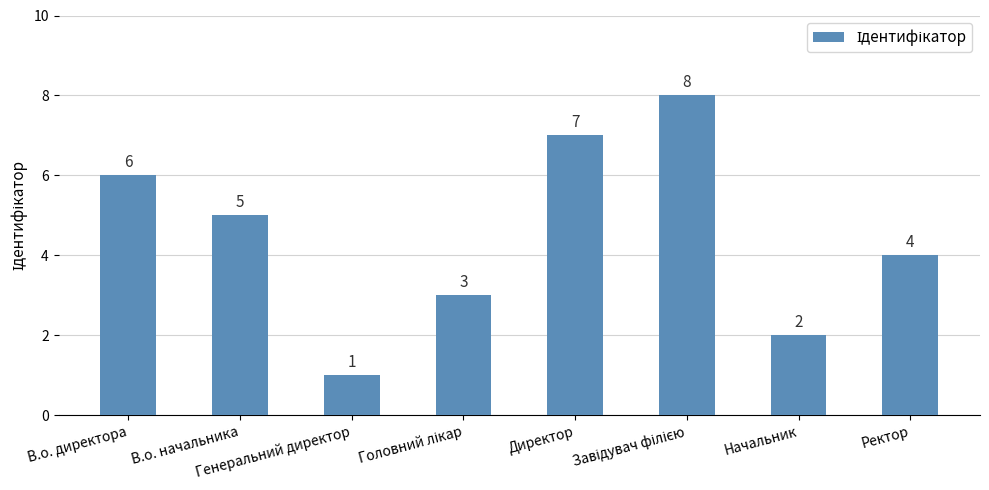

What is the value of the 2nd bar from the left?

5